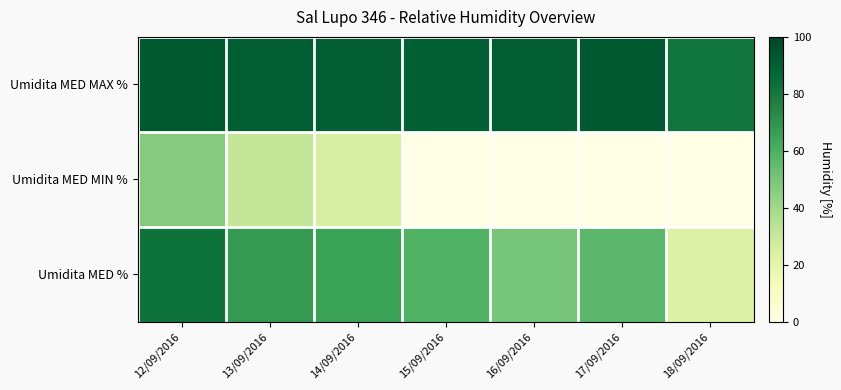

Between 17/09/2016 and 15/09/2016, which is larger?

17/09/2016